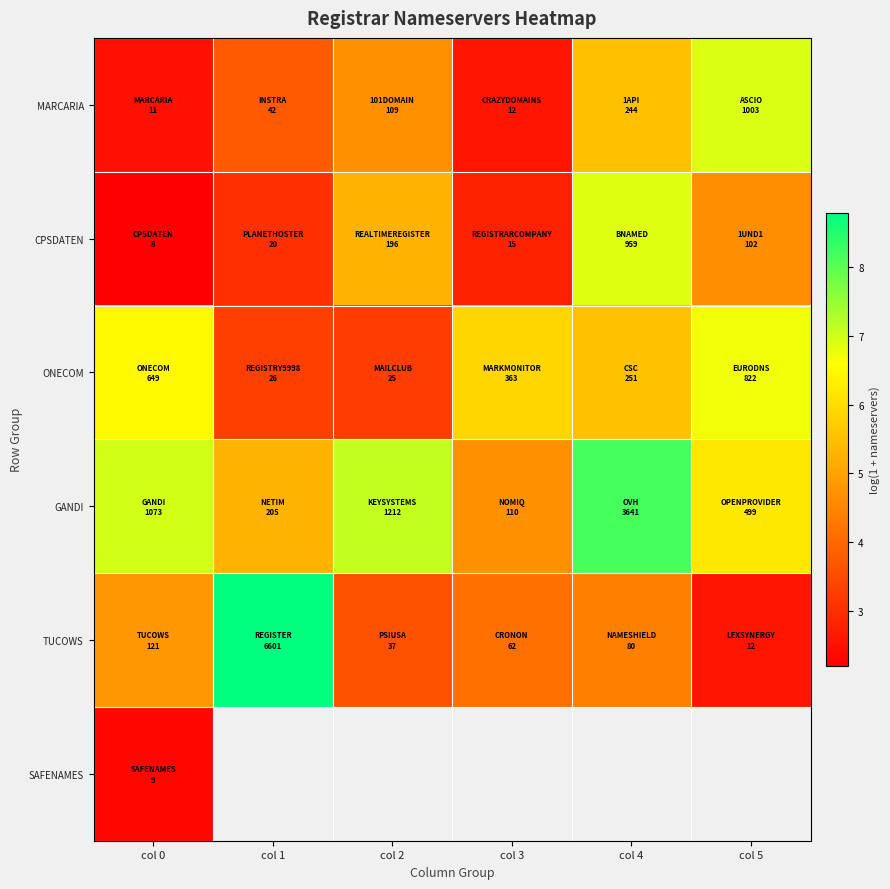

At which category is the sum across all series the highest?

col 0